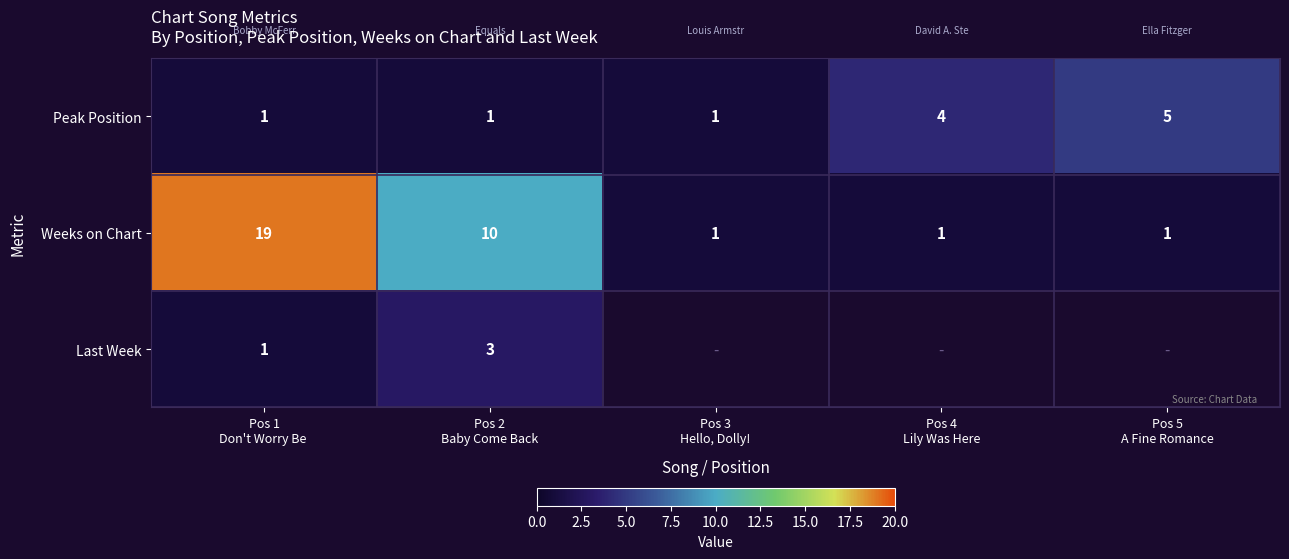

What is the difference between the maximum and minimum values in the Peak Position series?

4